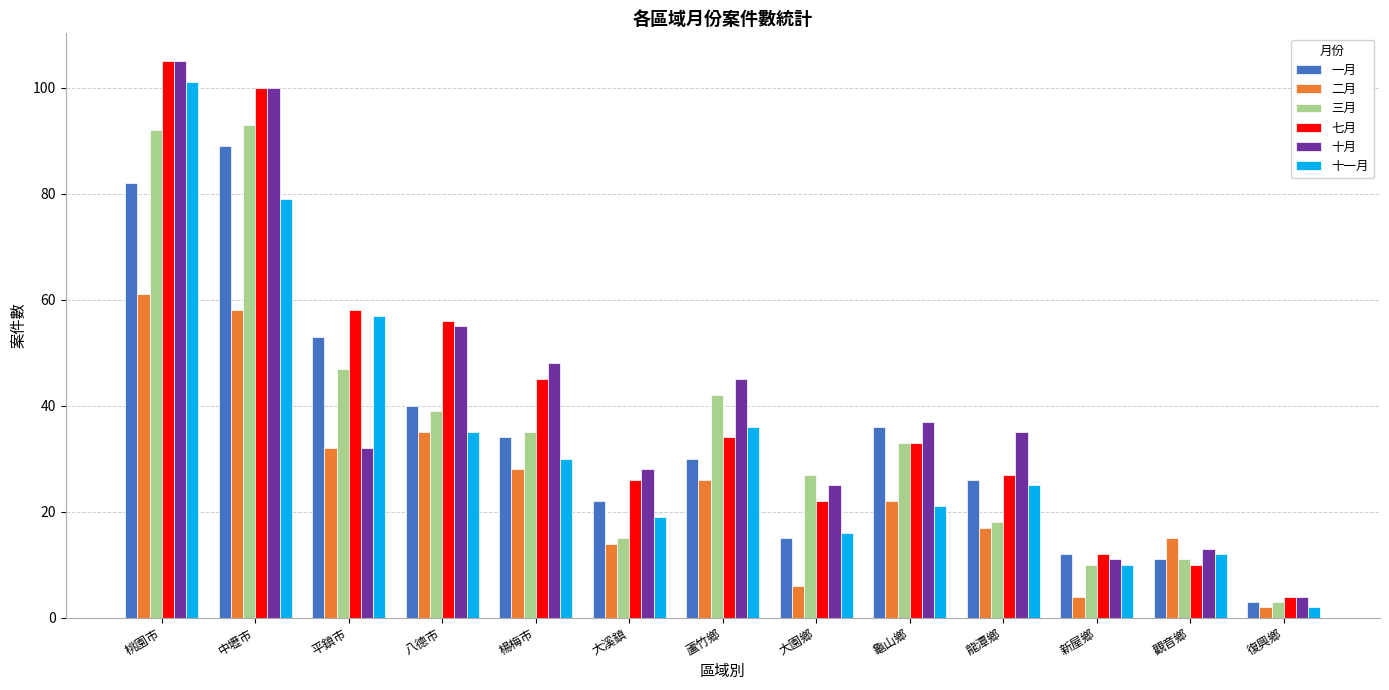

List the labels in order of 七月 value, largest first.

桃園市, 中壢市, 平鎮市, 八德市, 楊梅市, 蘆竹鄉, 龜山鄉, 龍潭鄉, 大溪鎮, 大園鄉, 新屋鄉, 觀音鄉, 復興鄉